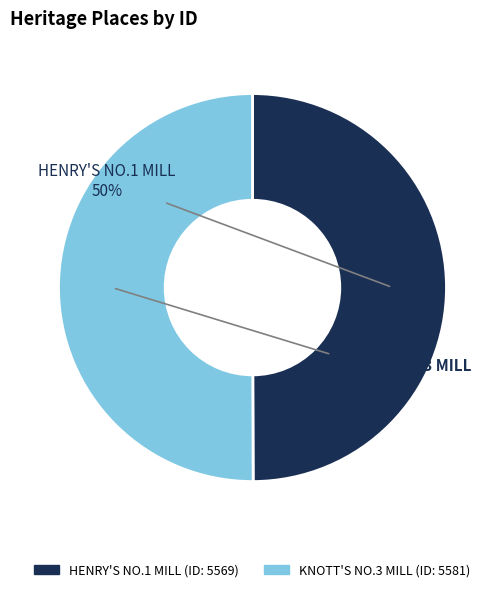

The KNOTT'S NO.3 MILL slice represents 38% of the pie. True or false?

False